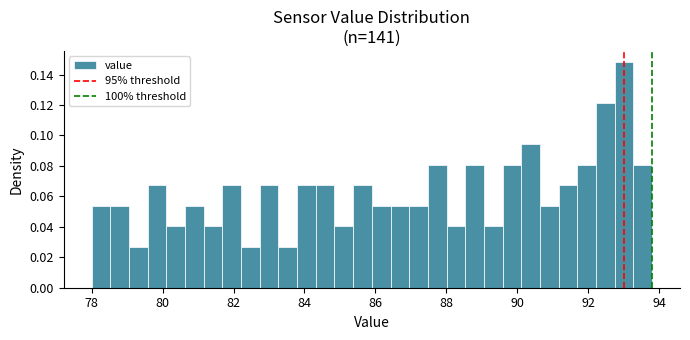

Around what value on the x-axis is the tallest bar? Give the approximate position of its centre, as read against the axis.

93.0